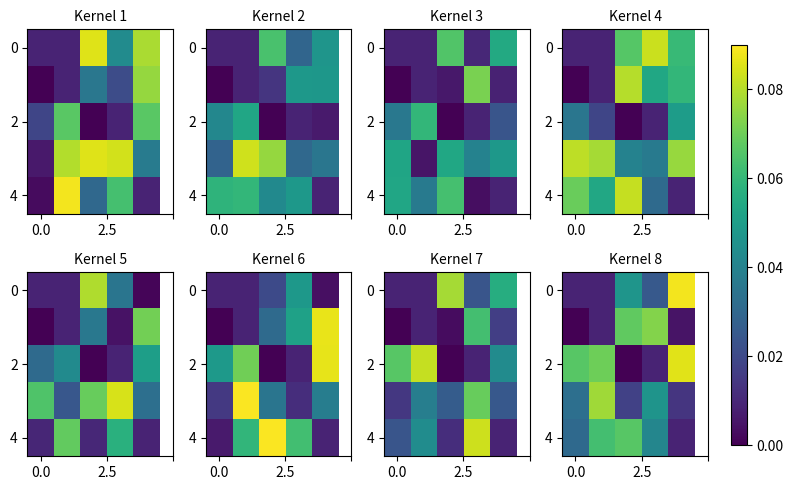

What is the total value across all series at 3?

0.2